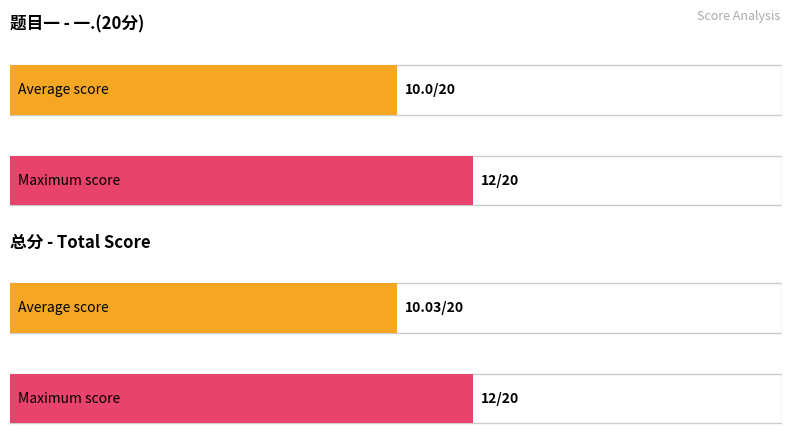

What is the maximum value shown in the chart?

12